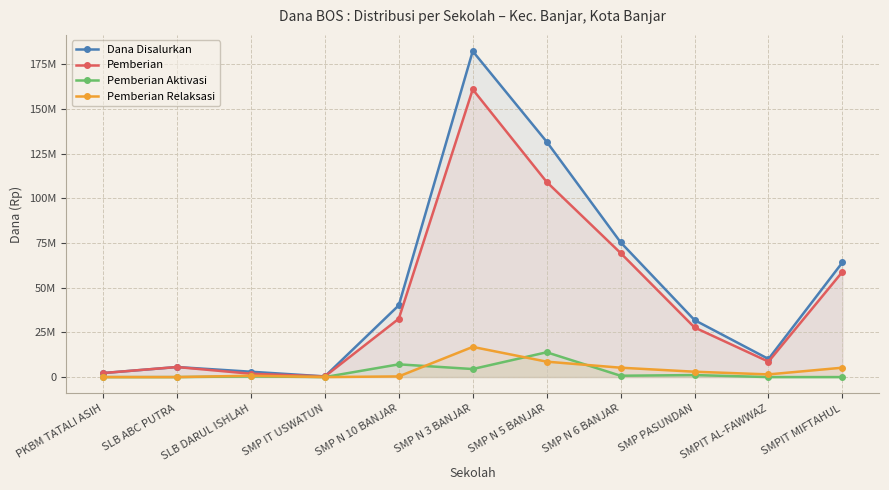

What is the minimum value for Dana Disalurkan?

375000